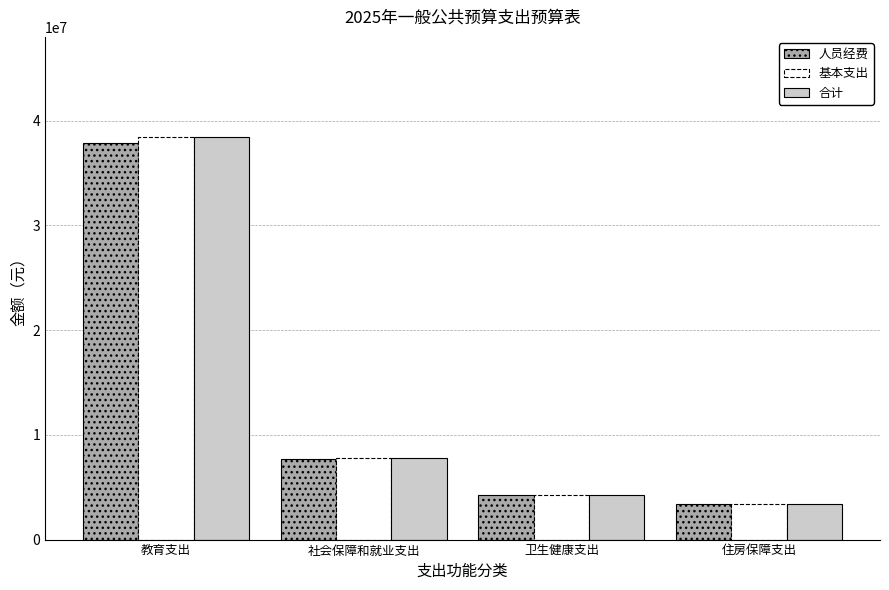

What is the difference between the 合计 values at 教育支出 and 住房保障支出?

34970111.2